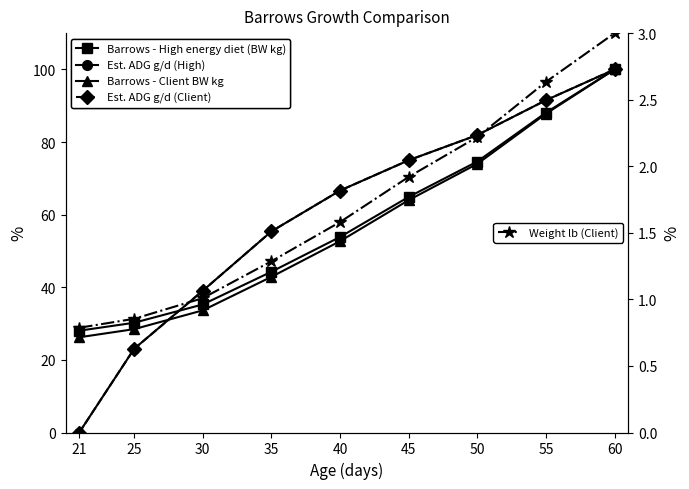

Which series changed the most between 30 and 60?

Barrows - Client BW kg